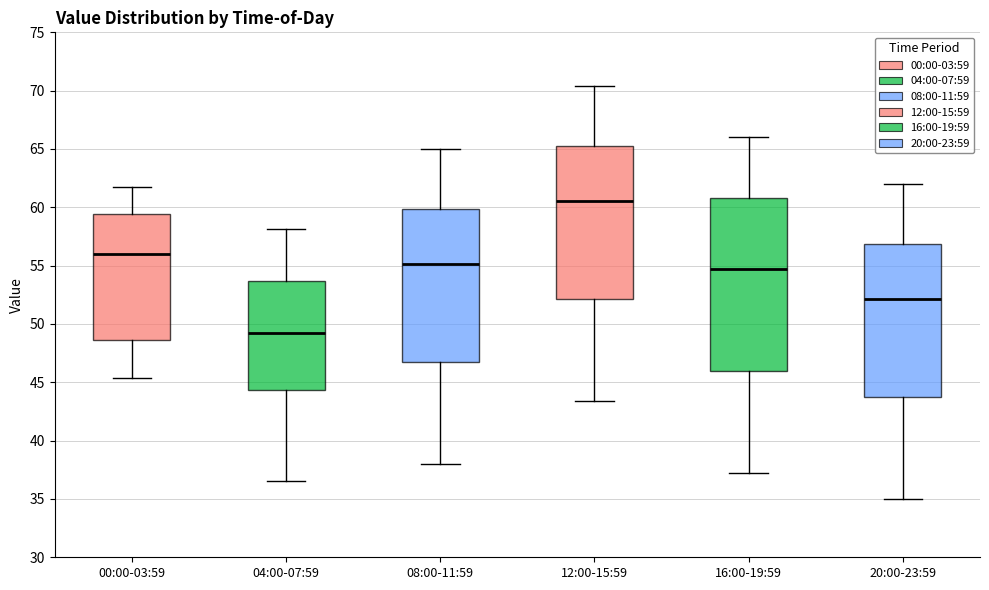

Where does the lower whisker of the box for 20:00-23:59 end on the y-axis? The values are not printed on the chart, so give them approximately, as read against the axis.

35.0